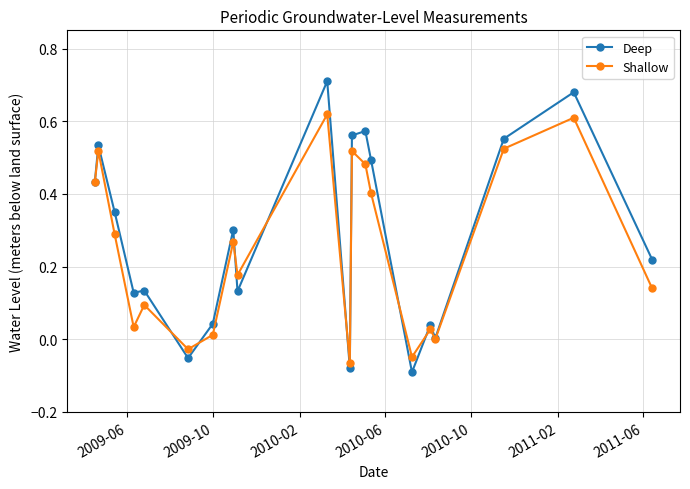

In Shallow, how many points are higher than both neighbors (excluding endpoints)?

7